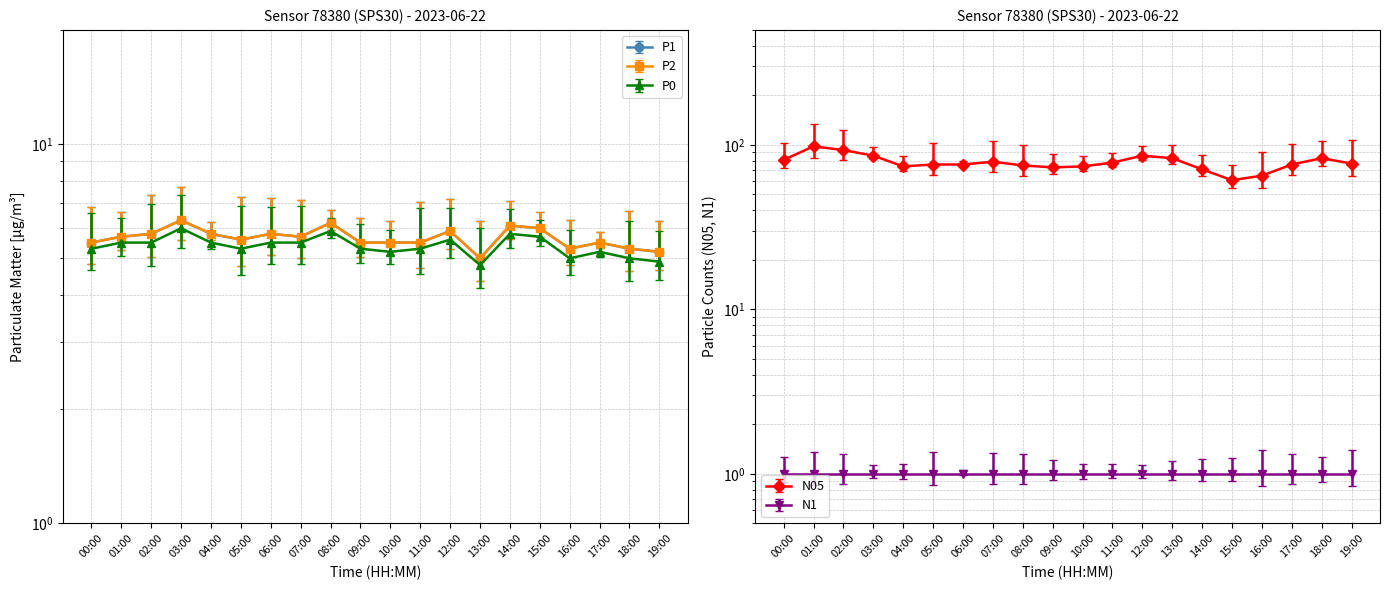

List the labels in order of P2 value, largest first.

03:00, 08:00, 14:00, 15:00, 12:00, 02:00, 04:00, 06:00, 01:00, 07:00, 05:00, 00:00, 09:00, 10:00, 11:00, 17:00, 16:00, 18:00, 19:00, 13:00